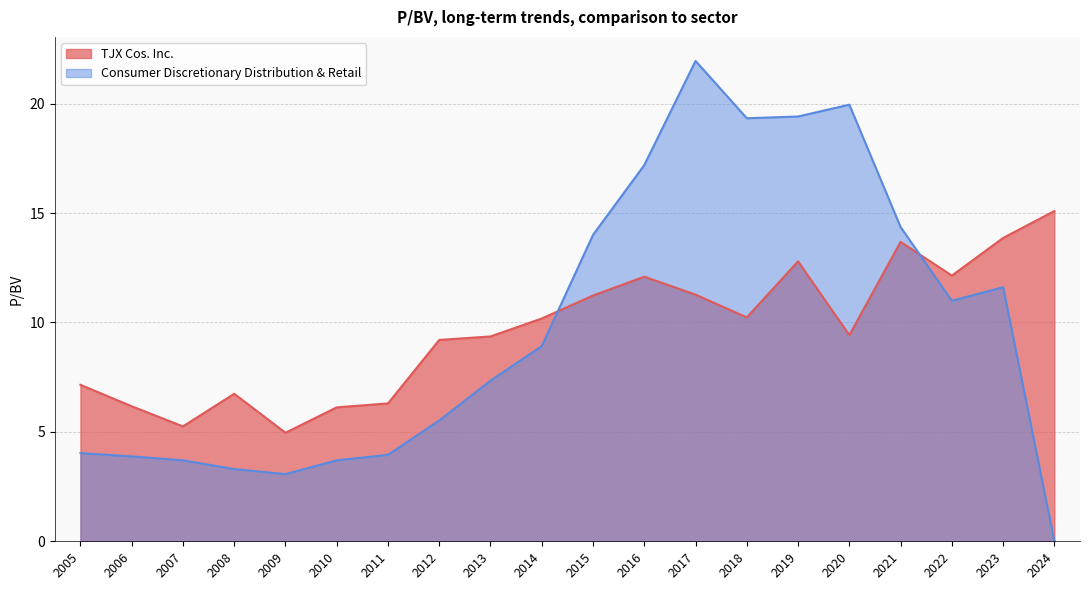

Is the value of Consumer Discretionary Distribution & Retail at 2009 greater than the value of TJX Cos. Inc. at 2014?

No